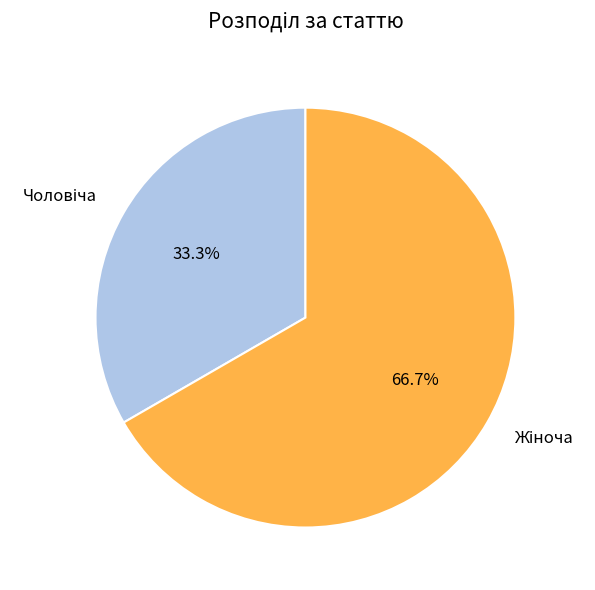

Count the number of slices in the pie.

2